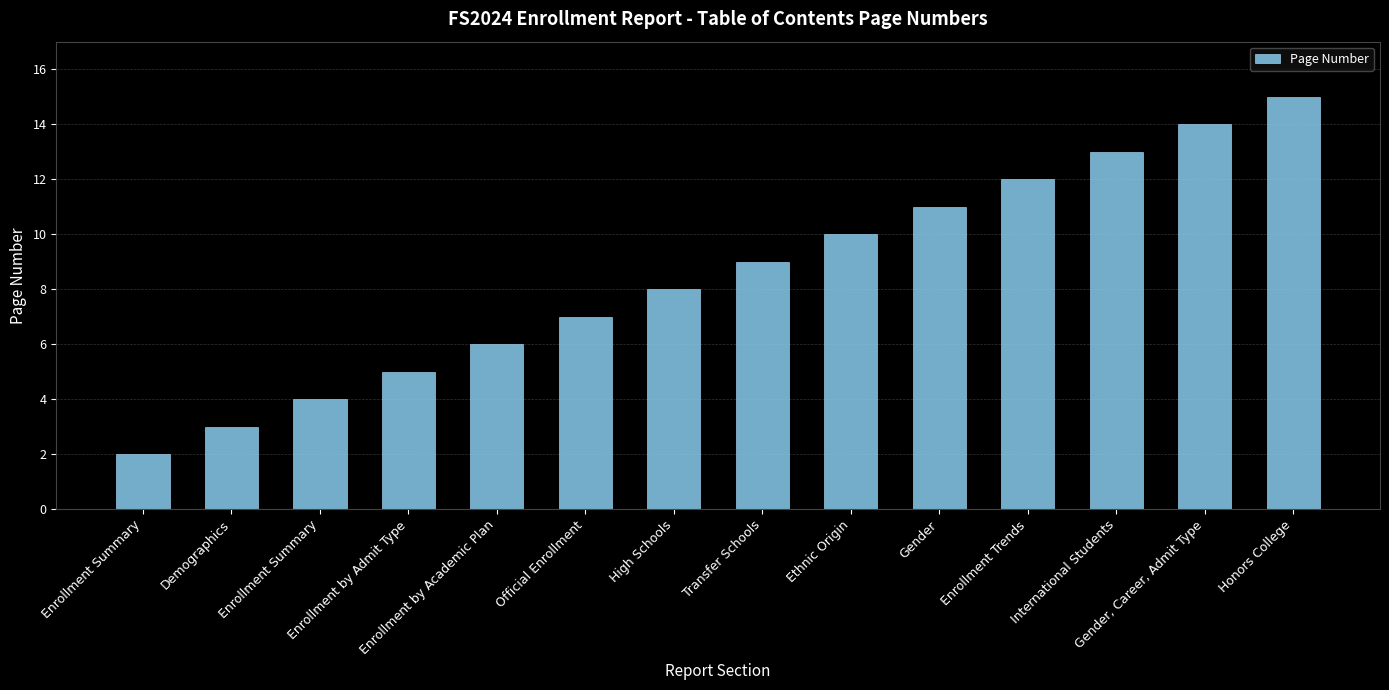

How many bars are there in total?

14